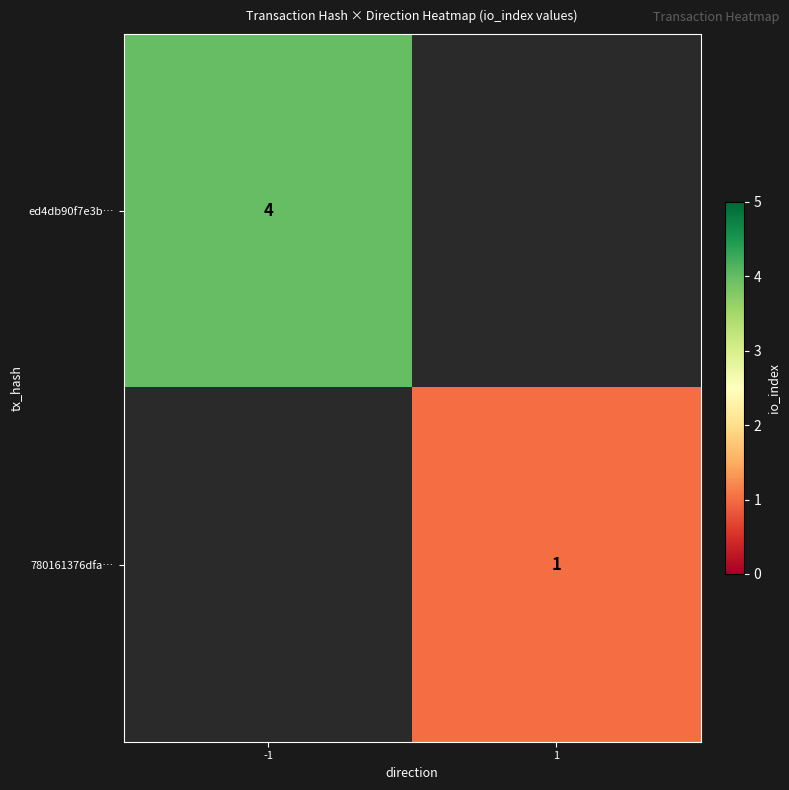

True or false: ed4db90f7e3b… has a value of 7 at -1.

False